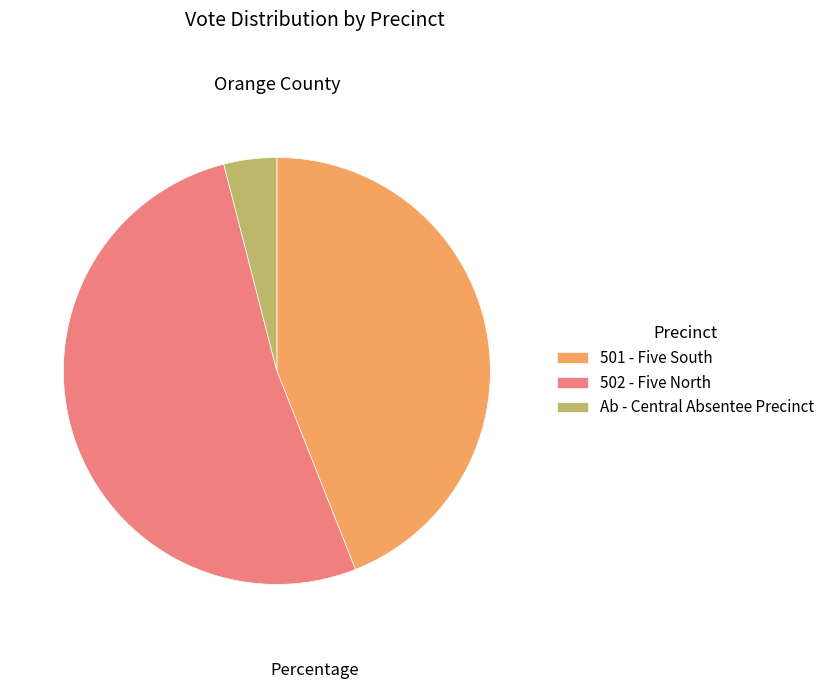

Which category has the biggest portion of the pie?

502 - Five North